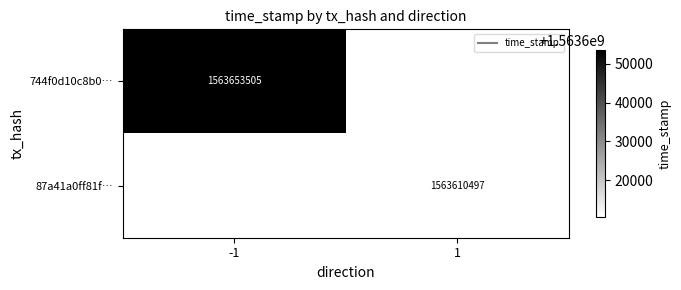

Which category has the highest value across all series?

-1